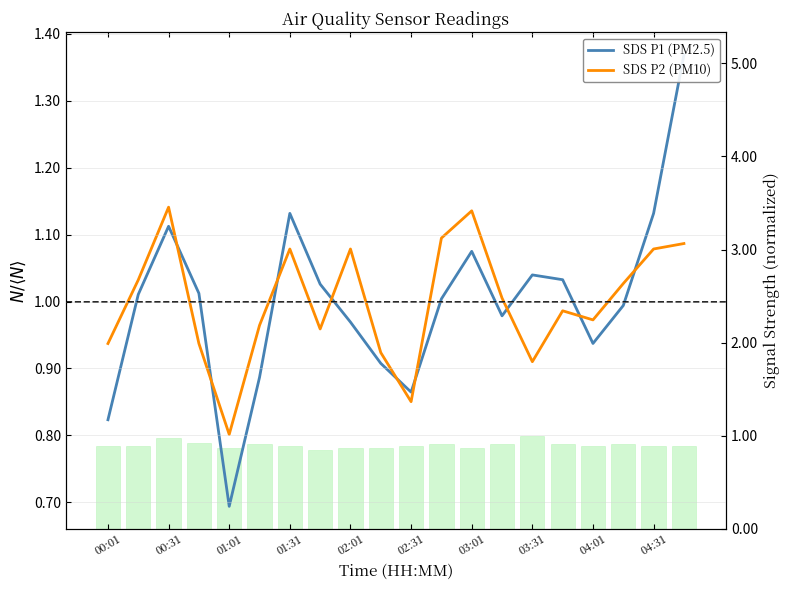

At which label does SDS P2 (PM10) first exceed 1?

00:31